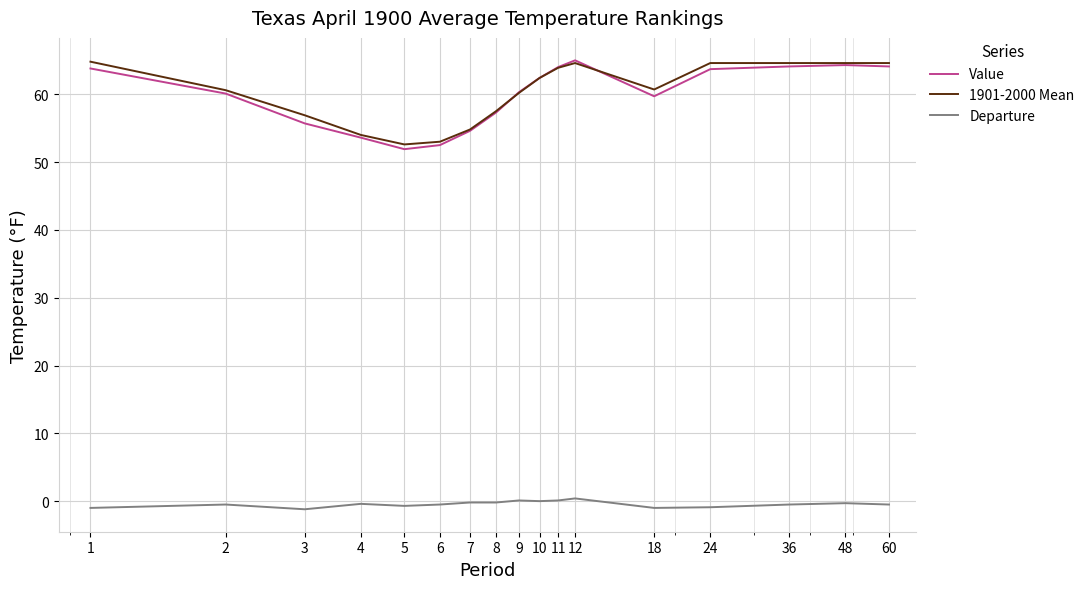

True or false: Departure and 1901-2000 Mean intersect in this chart.

False